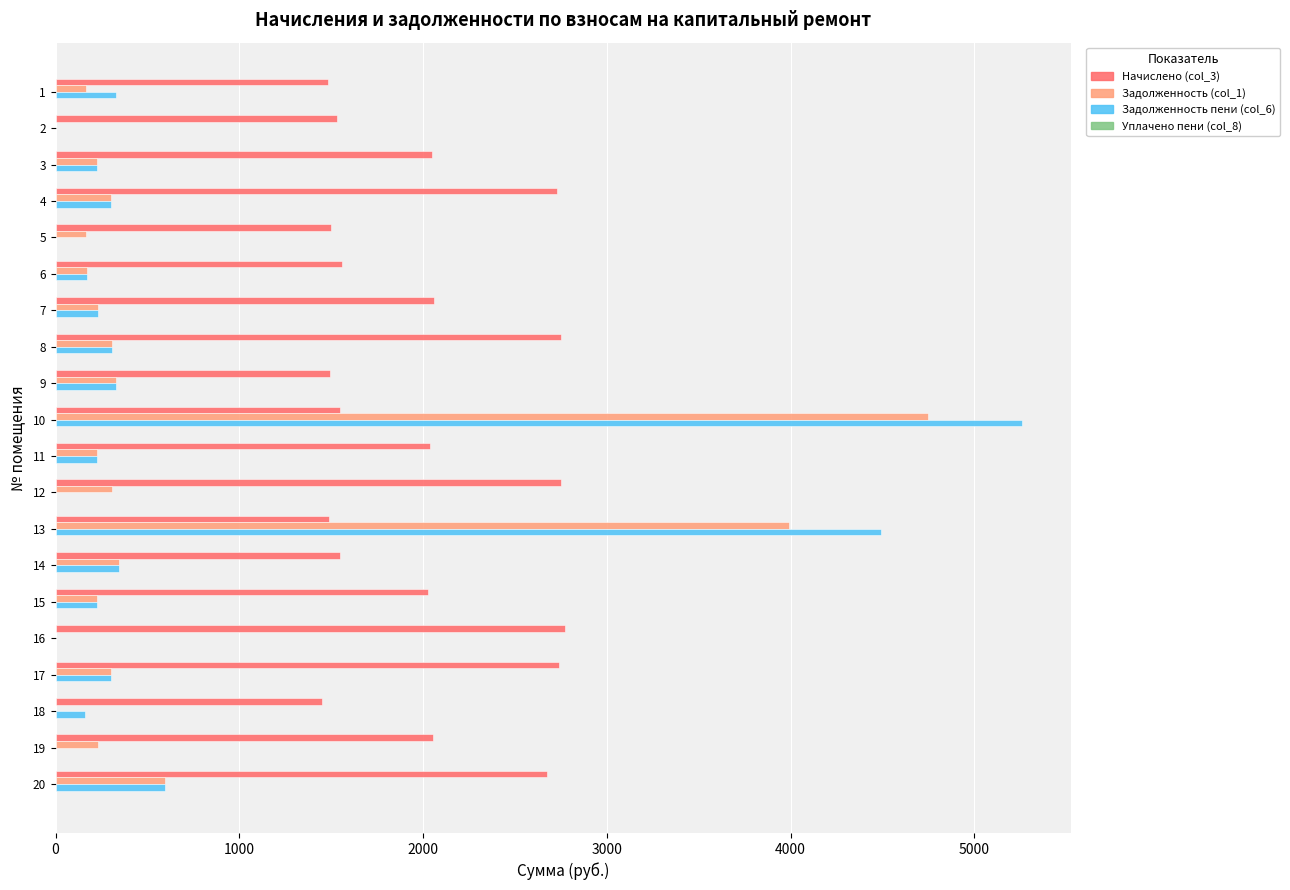

At which category is the sum across all series the highest?

10